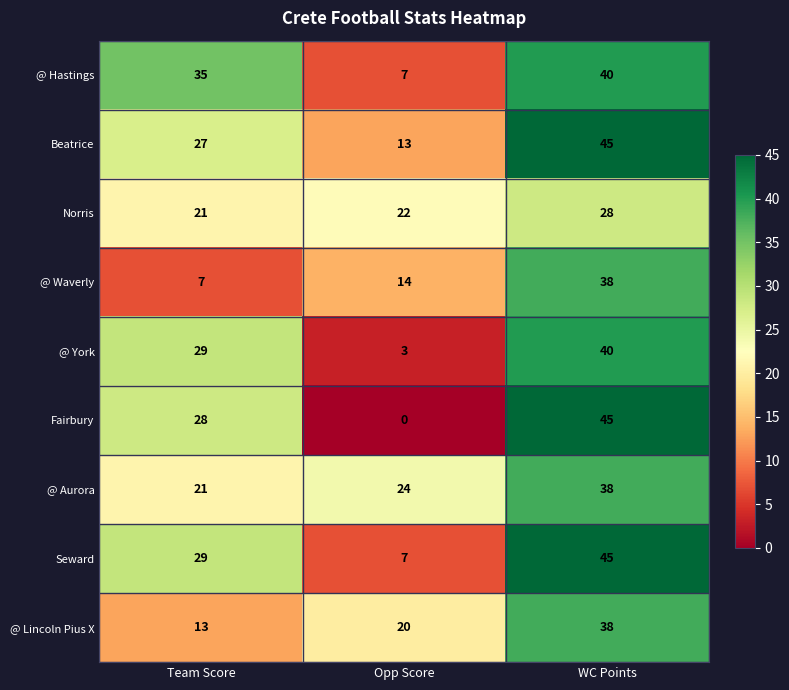

How many categories are shown in the chart?

3